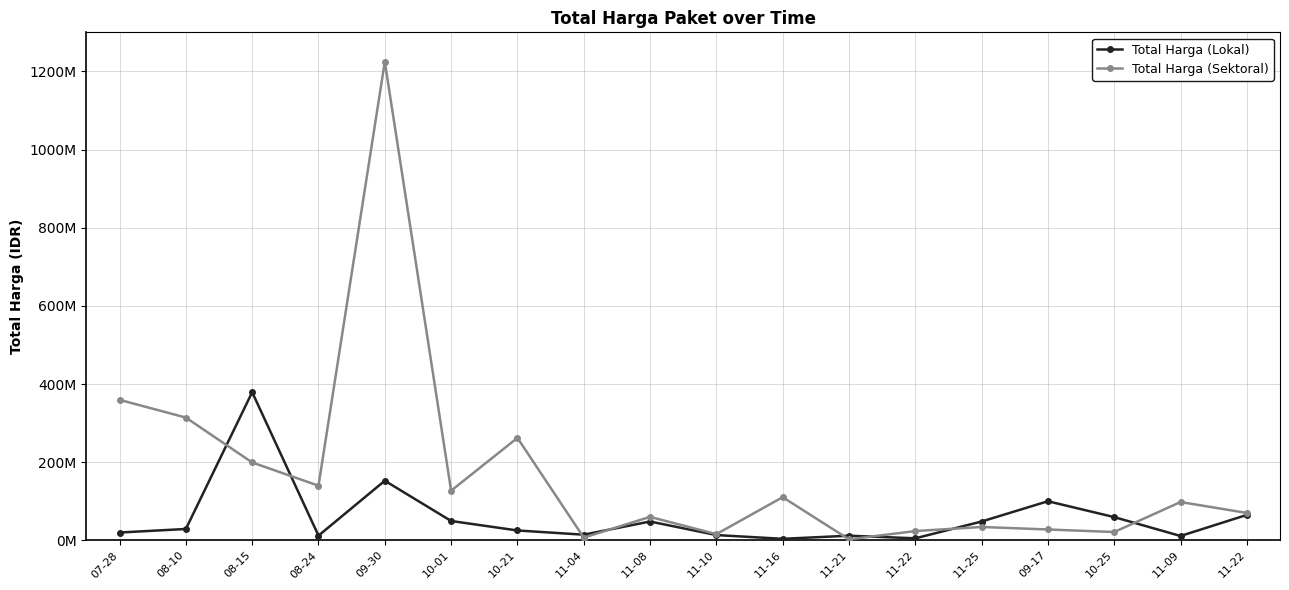

What is the sum of all Total Harga (Lokal) values?

1047495000